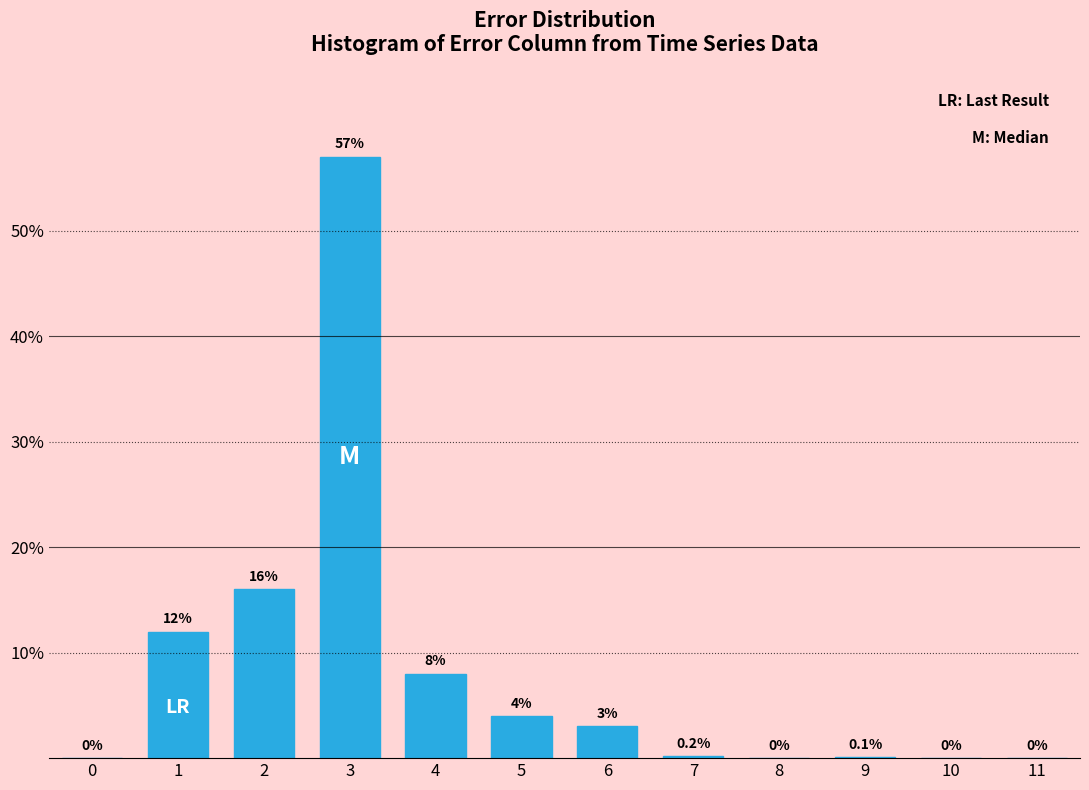

Reading left to right, what are all the values shown in this chart?

0=0.0	1=12.0	2=16.0	3=57.0	4=8.0	5=4.0	6=3.0	7=0.2	8=0.0	9=0.1	10=0.0	11=0.0